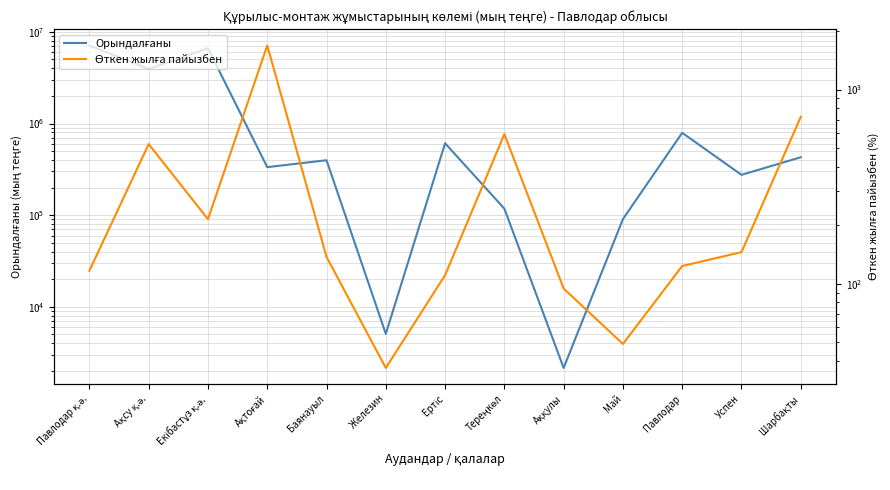

List the series in order of their peak value, lowest first.

Өткен жылға пайызбен, Орындалғаны